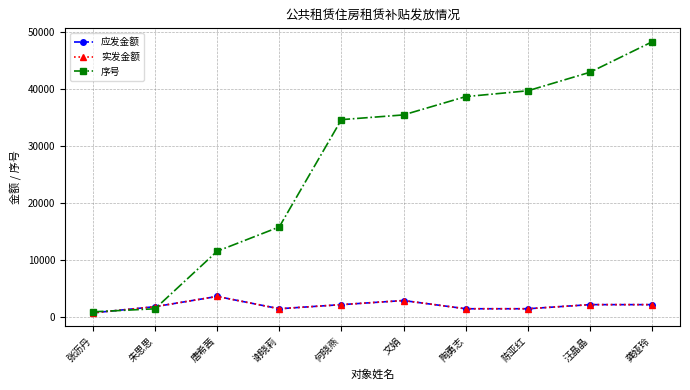

What is the total value across all series at 文娟?

41168